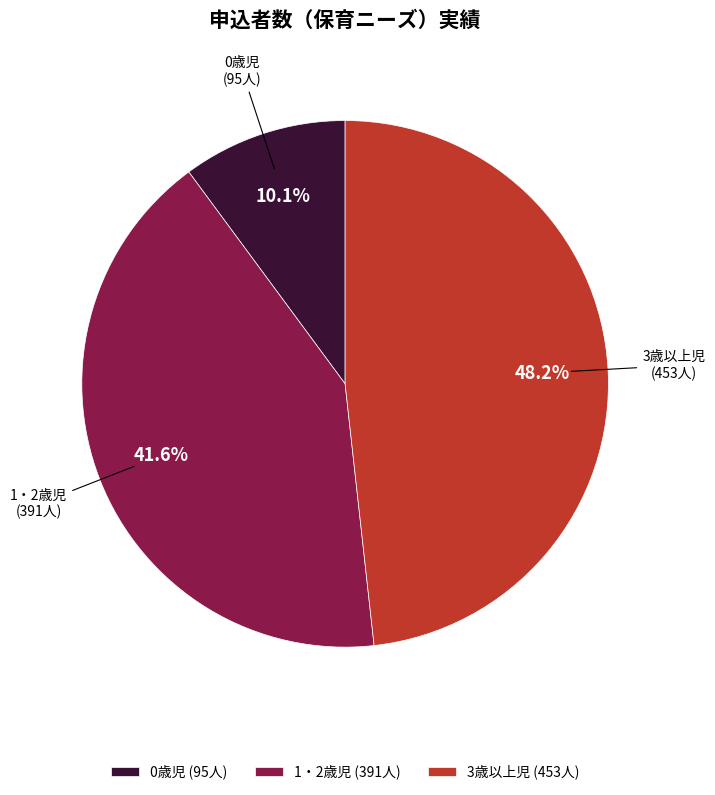

True or false: 0歳児 accounts for 10% of the total.

True